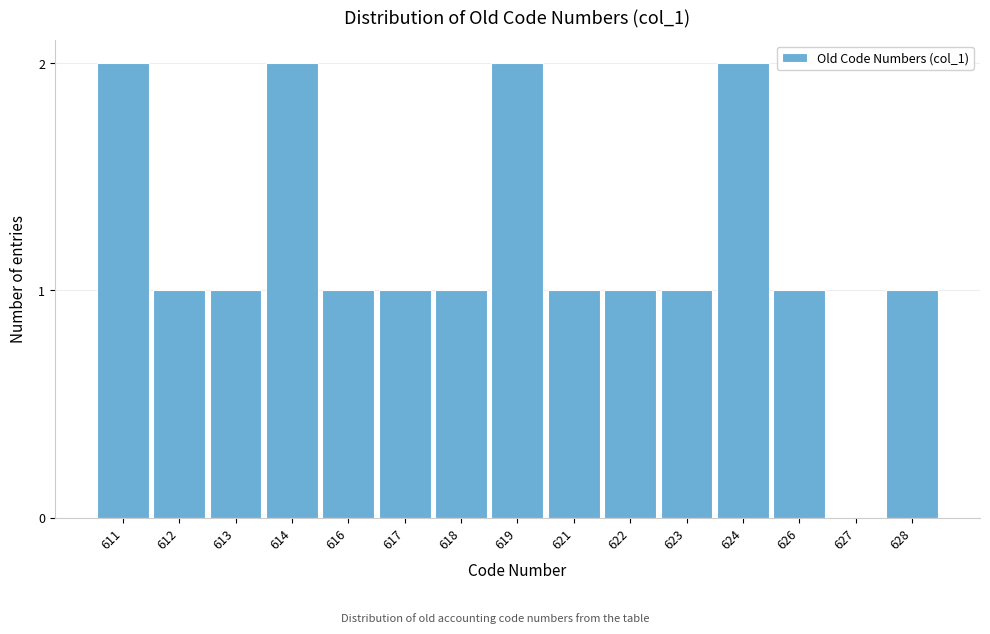

Reading left to right, extract all data points from this chart.

611=2	612=1	613=1	614=2	616=1	617=1	618=1	619=2	621=1	622=1	623=1	624=2	626=1	627=0	628=1